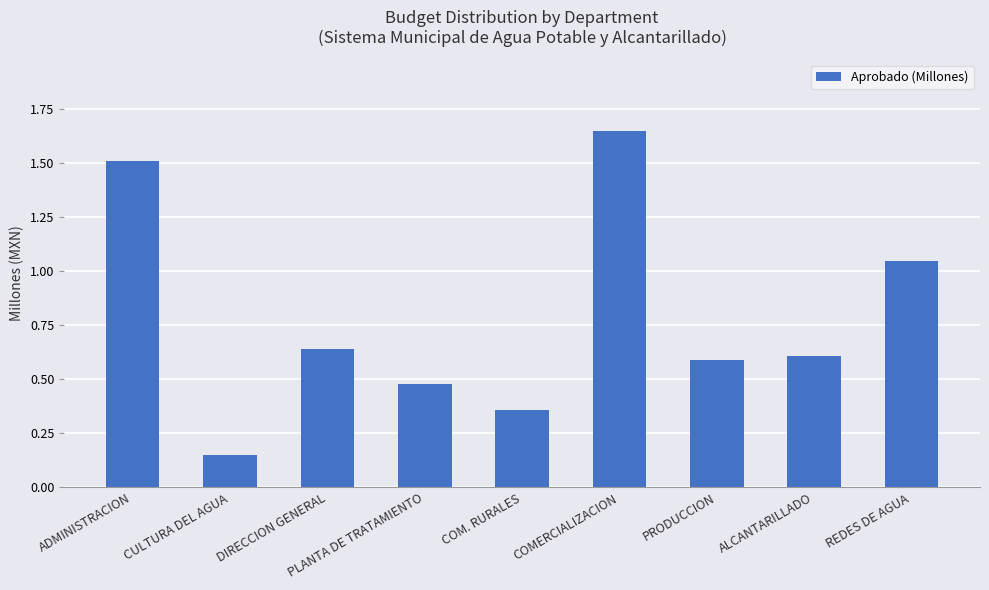

At which category does the chart reach its minimum across all series?

CULTURA DEL AGUA